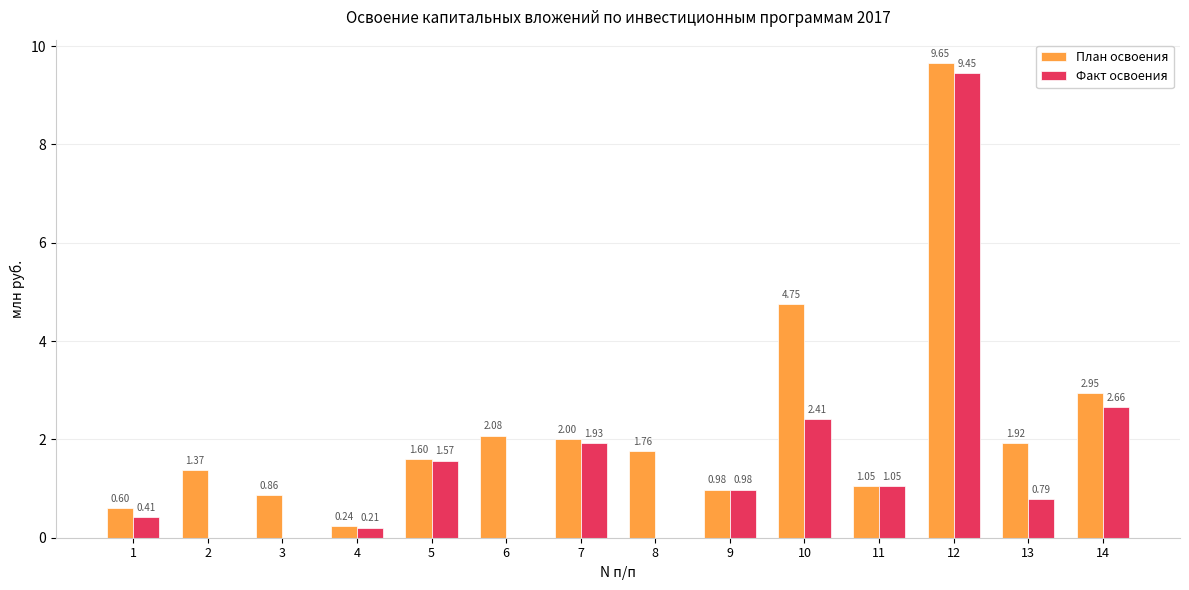

How many categories are shown in the chart?

14